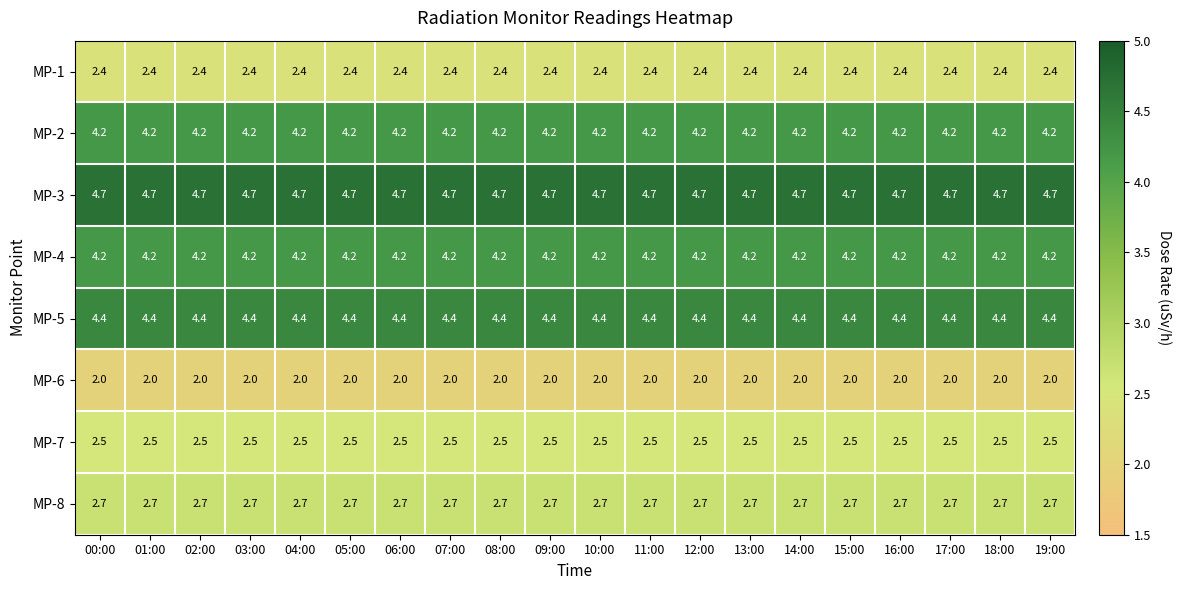

What is the minimum value for MP-3?

4.7